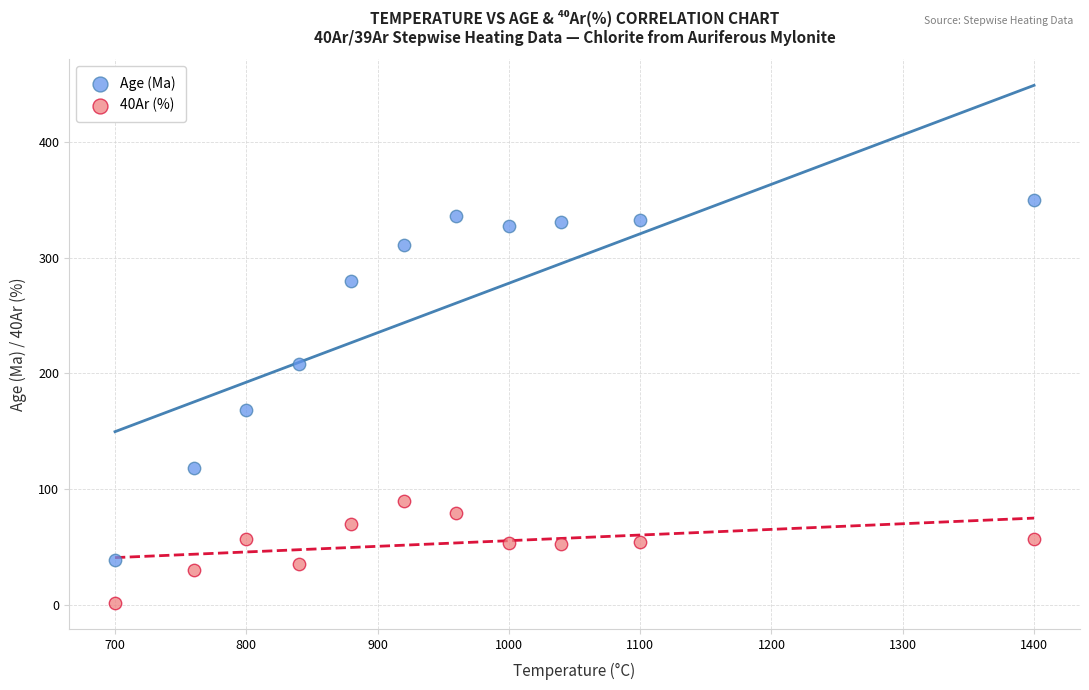

Across all series, what Y value is closest to 175?

167.9